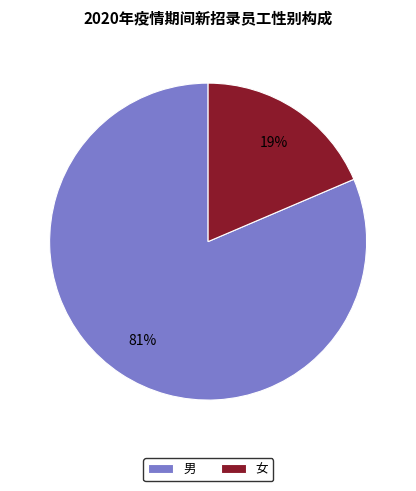

Do 女 and 男 together represent more than half of the pie?

Yes